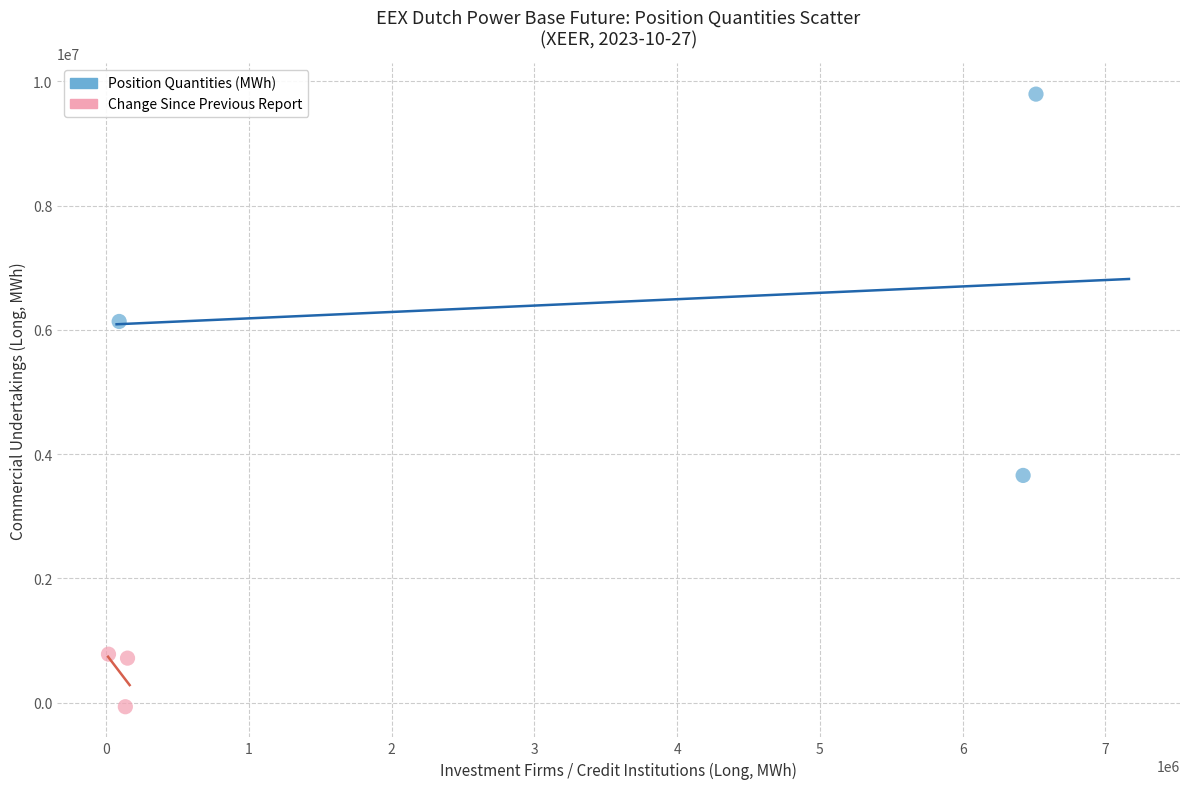

Which series reaches the minimum Y coordinate?

Change Since Previous Report